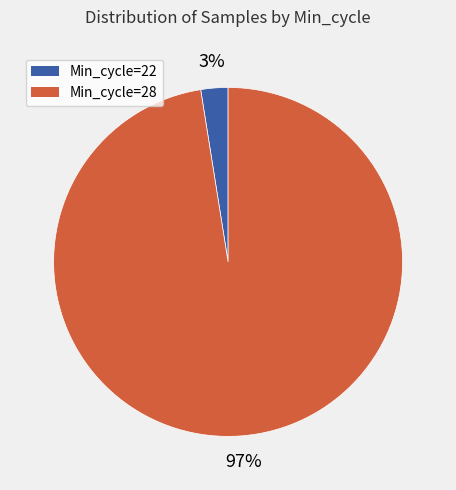

Rank the categories by value from highest to lowest.

Min_cycle=28, Min_cycle=22